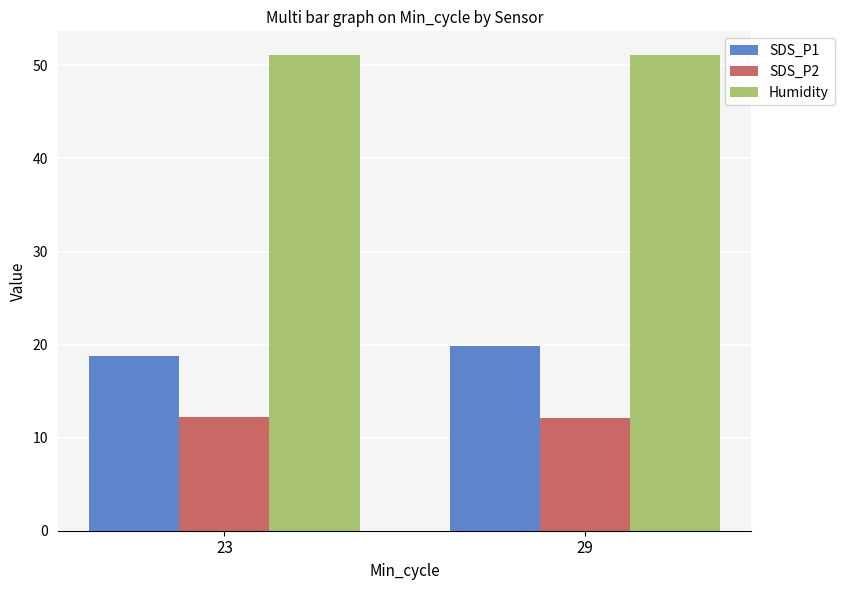

What is the total value across all series at 23?

82.2